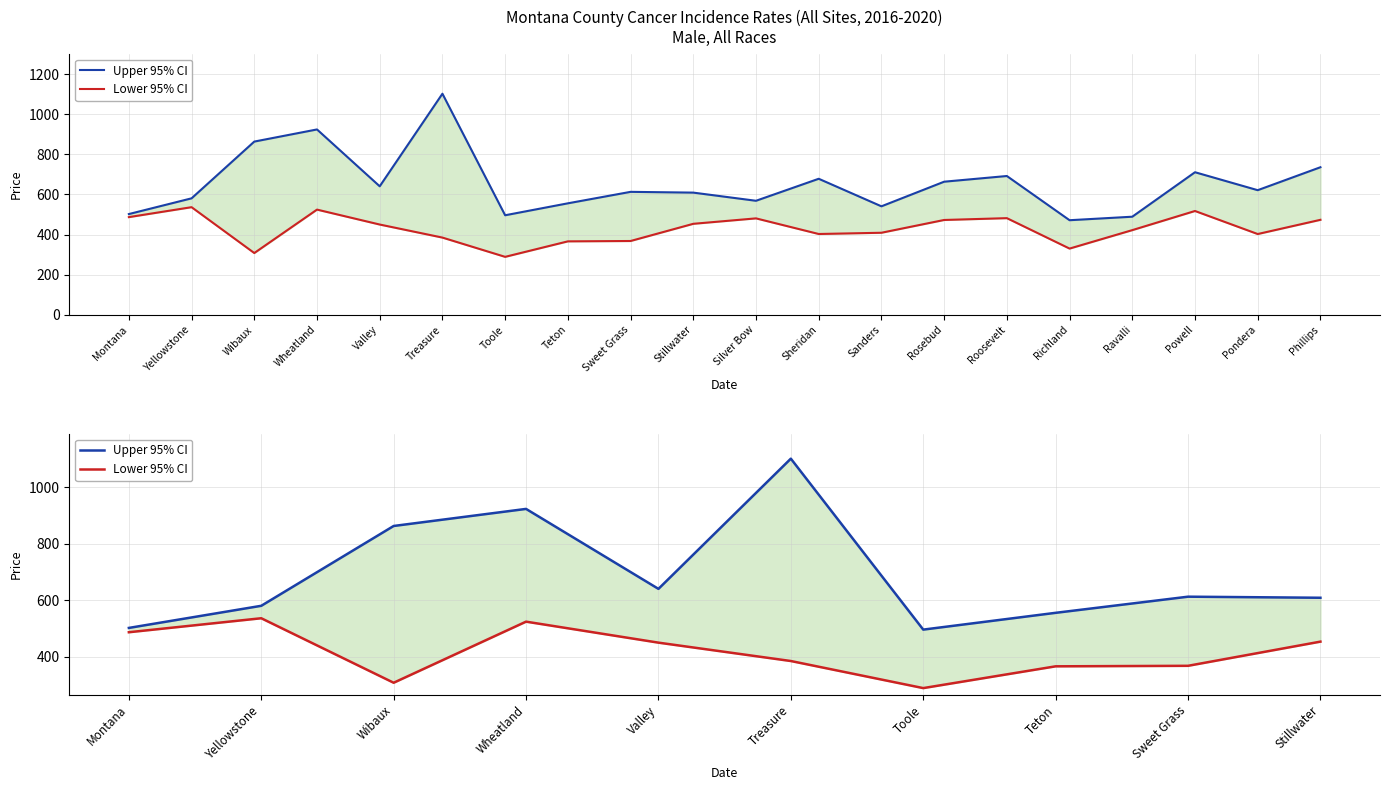

Where is Upper 95% CI nearest to the value 799?

Wibaux